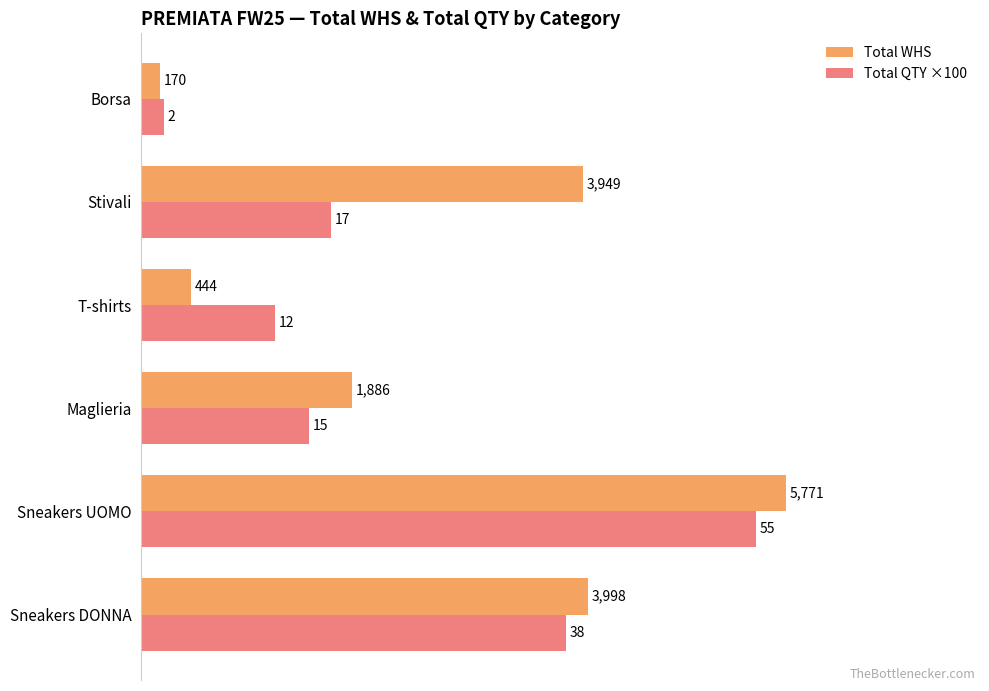

Is it true that Total QTY ×100 equals 2057 at T-shirts?

False